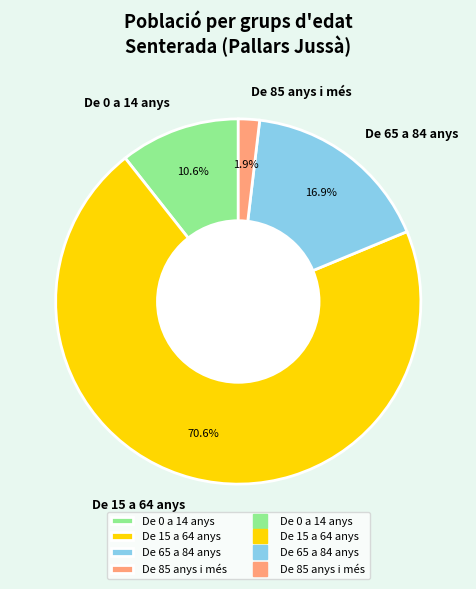

Does De 65 a 84 anys represent more than half of the total?

No